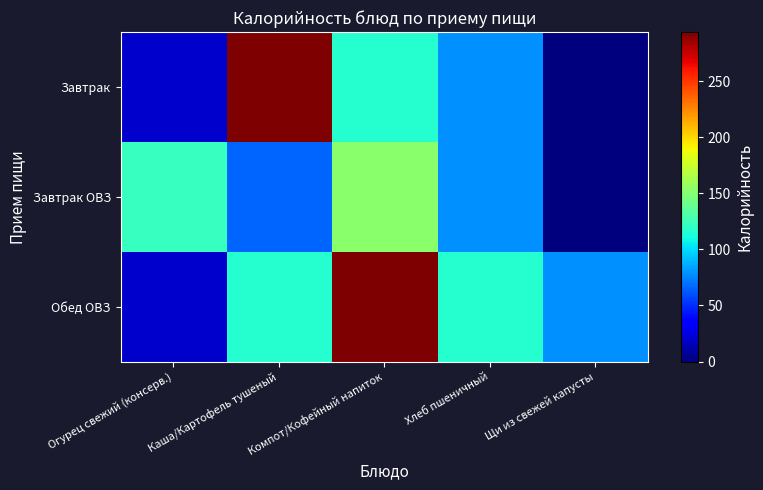

Which series has the largest total across all categories?

Обед ОВЗ